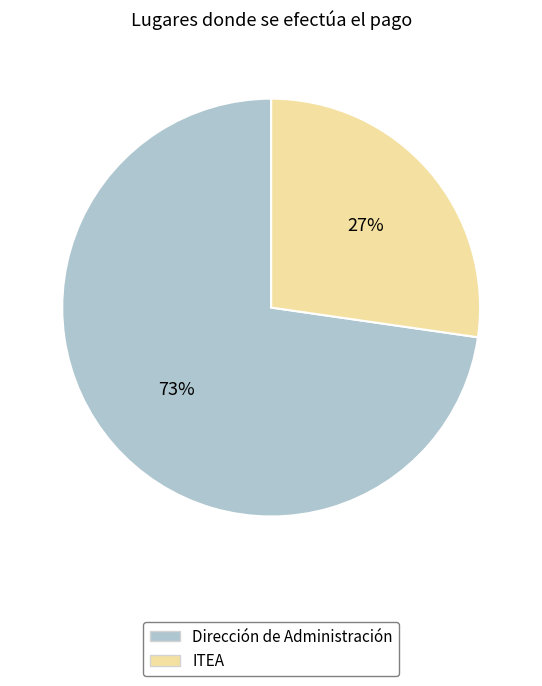

Is it true that Dirección de Administración is 58% of the pie?

False